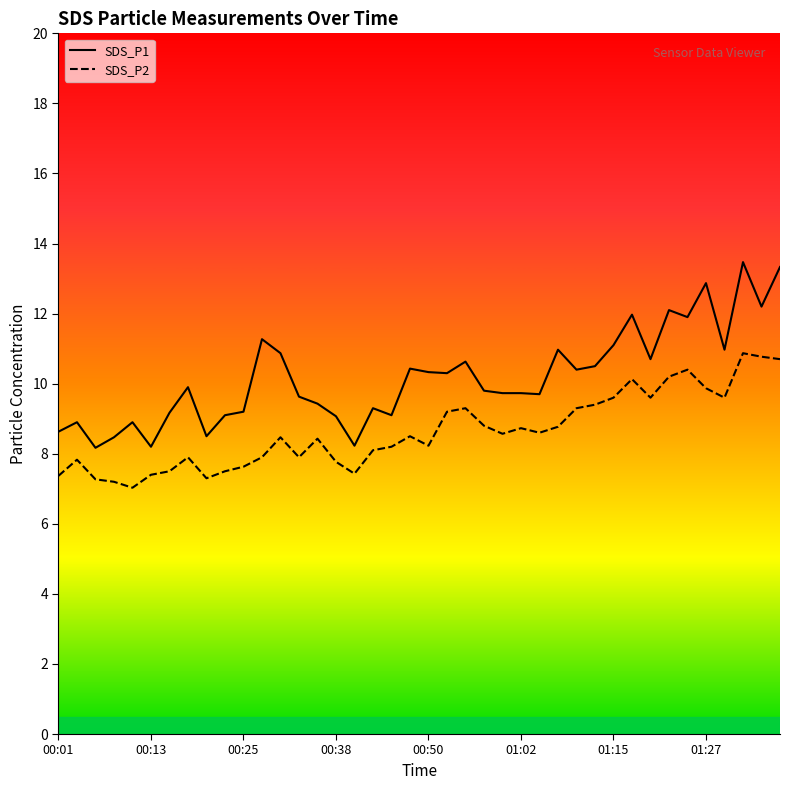

Between 10 and 33, which series saw the biggest shift?

SDS_P1